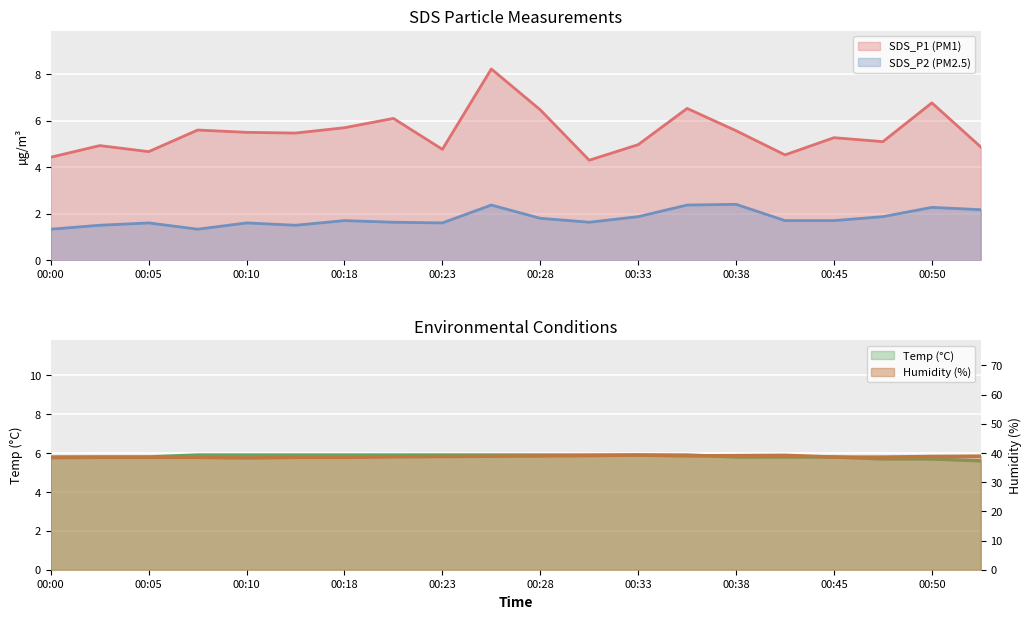

Which category has the lowest value across all series?

00:00